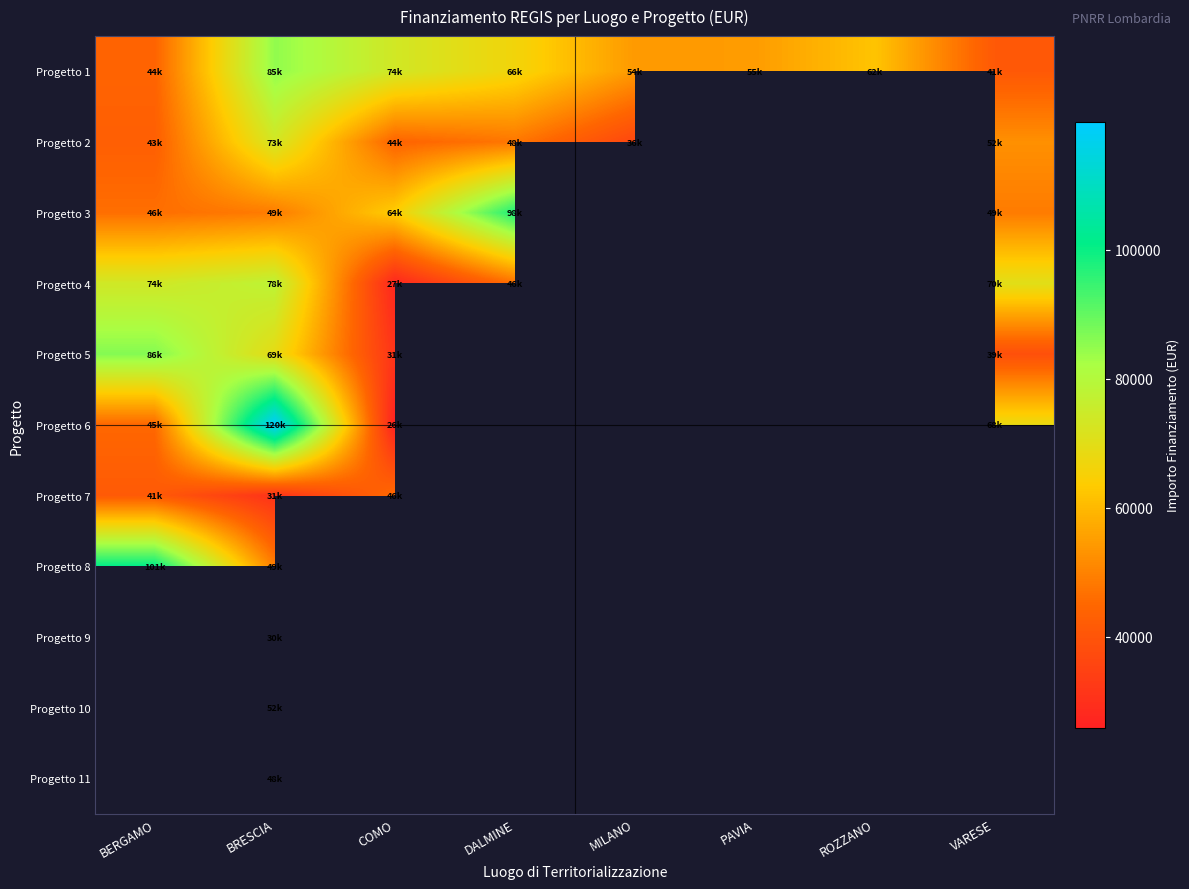

At which category is the sum across all series the highest?

BRESCIA